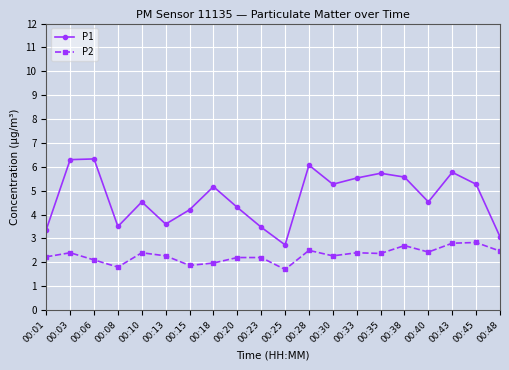

What is the value of the P1 point at the 5th from the left?

4.5